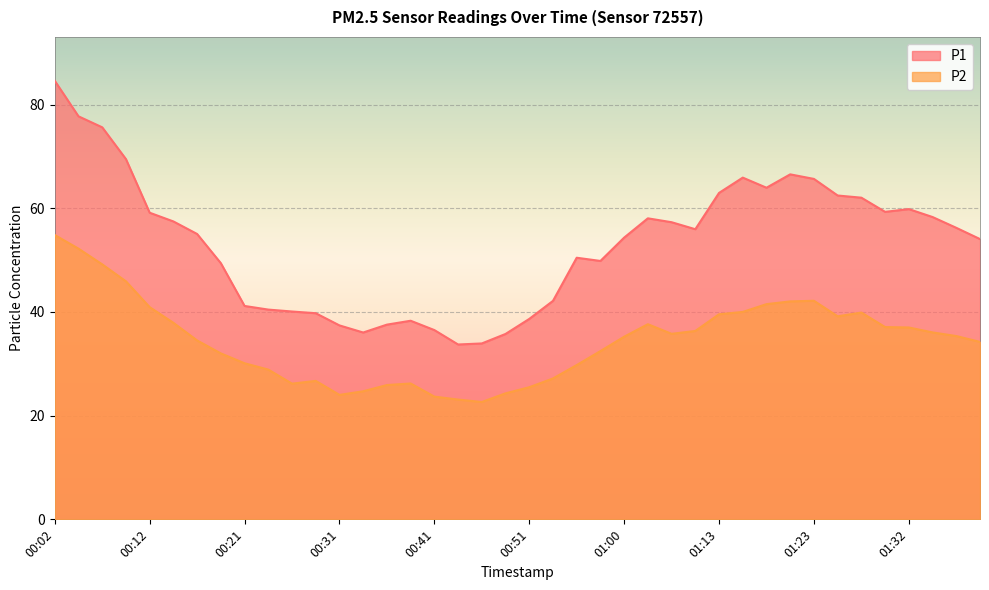

Reading left to right, what are all the values shown in this chart?

P1: 00:02=84.6	00:04=77.7	00:07=75.6	00:09=69.5	00:12=59.1	00:14=57.5	00:17=55.0	00:19=49.4	00:21=41.1	00:24=40.5	00:26=40.1	00:29=39.8	00:31=37.4	00:34=36.0	00:36=37.5	00:38=38.3	00:41=36.5	00:43=33.7	00:46=33.9	00:48=35.8	00:51=38.6	00:53=42.1	00:55=50.5	00:58=49.8	01:00=54.3	01:03=58.0	01:08=57.3	01:10=56.0	01:13=63.0	01:15=65.9	01:18=64.0	01:20=66.5	01:23=65.7	01:25=62.5	01:27=62.0	01:30=59.3	01:32=59.8	01:35=58.3	01:37=56.2	01:40=54.0
P2: 00:02=54.8	00:04=52.2	00:07=49.2	00:09=45.9	00:12=40.9	00:14=37.9	00:17=34.5	00:19=32.0	00:21=30.1	00:24=28.9	00:26=26.2	00:29=26.7	00:31=24.0	00:34=24.7	00:36=25.9	00:38=26.2	00:41=23.7	00:43=23.1	00:46=22.6	00:48=24.3	00:51=25.5	00:53=27.2	00:55=29.8	00:58=32.5	01:00=35.2	01:03=37.6	01:08=35.8	01:10=36.3	01:13=39.5	01:15=40.0	01:18=41.5	01:20=42.0	01:23=42.1	01:25=39.1	01:27=39.9	01:30=37.1	01:32=37.0	01:35=36.0	01:37=35.4	01:40=34.2